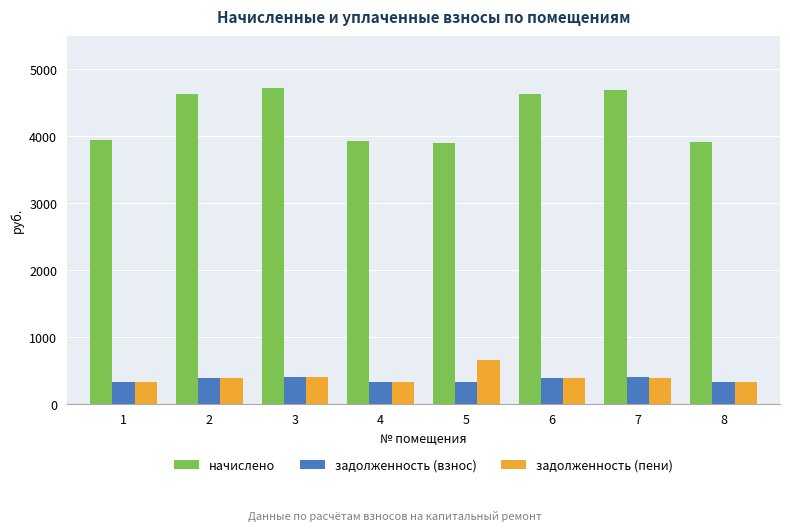

What is the value of the начислено bar at the 2nd from the left?

4629.4